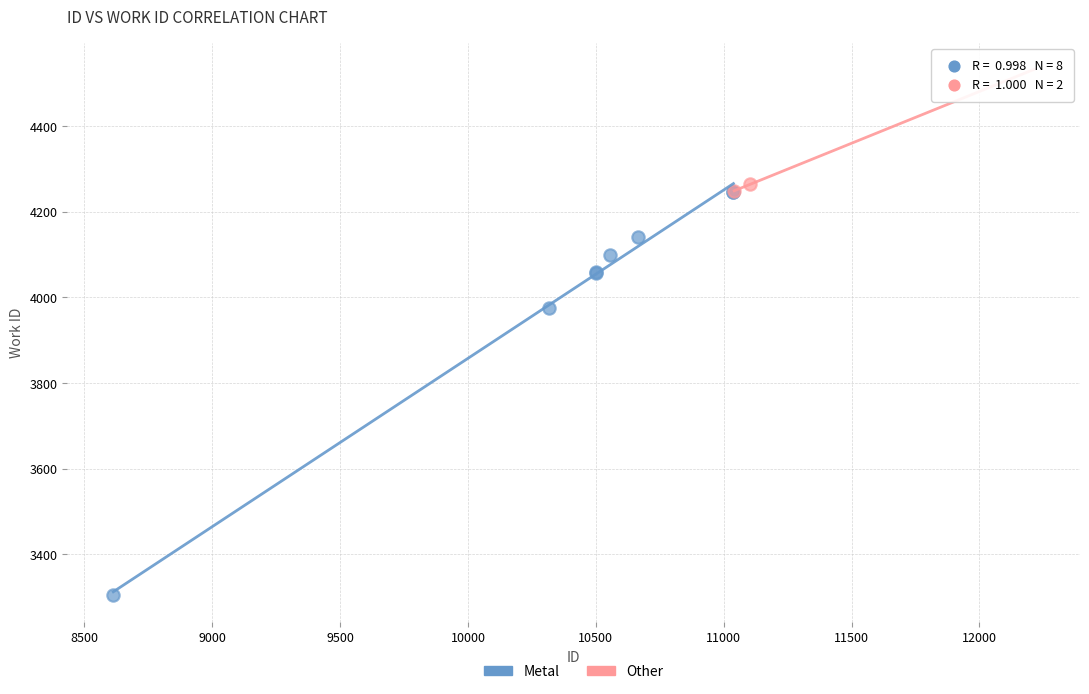

What are all the series names shown in the legend?

Metal, Other